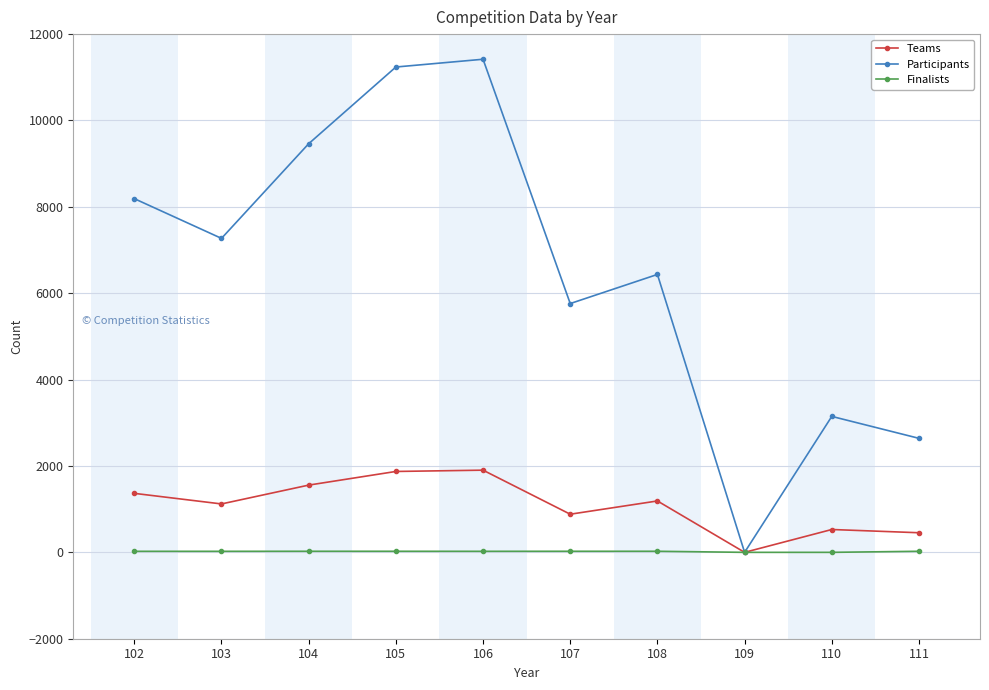

Which series has the largest range (max minus min)?

Participants